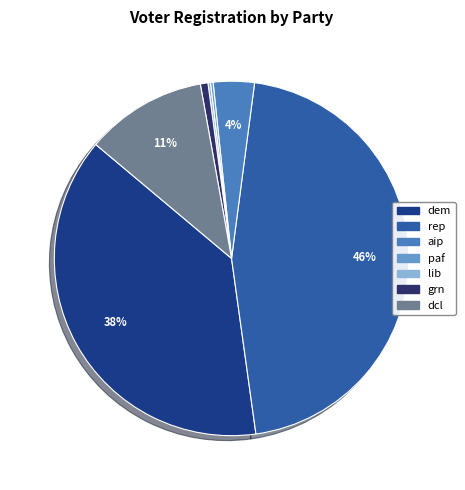

Between dem and aip, which is larger?

dem